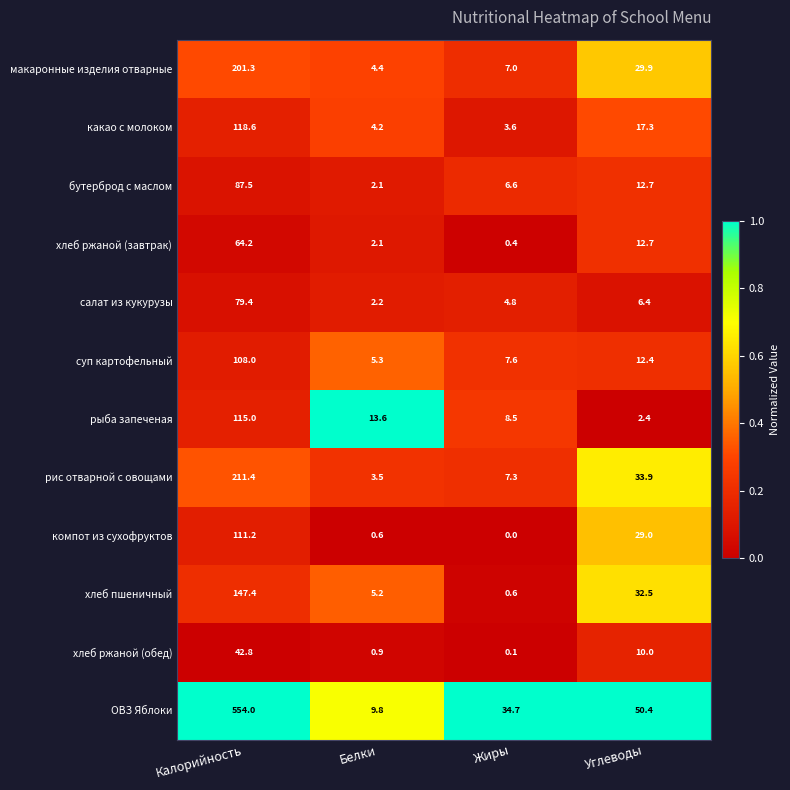

At which label does суп картофельный first exceed 12?

Калорийность